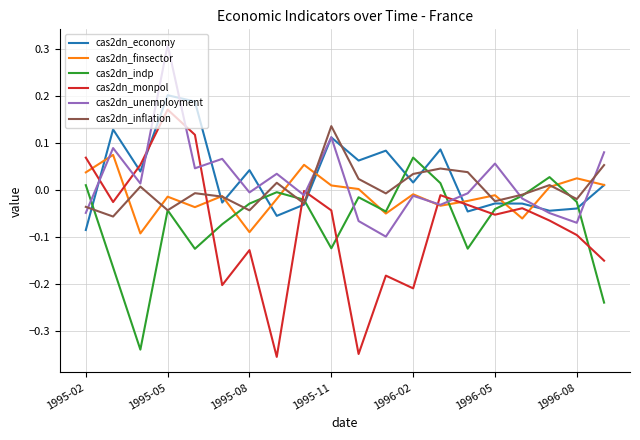

True or false: cas2dn_finsector and cas2dn_monpol intersect in this chart.

True